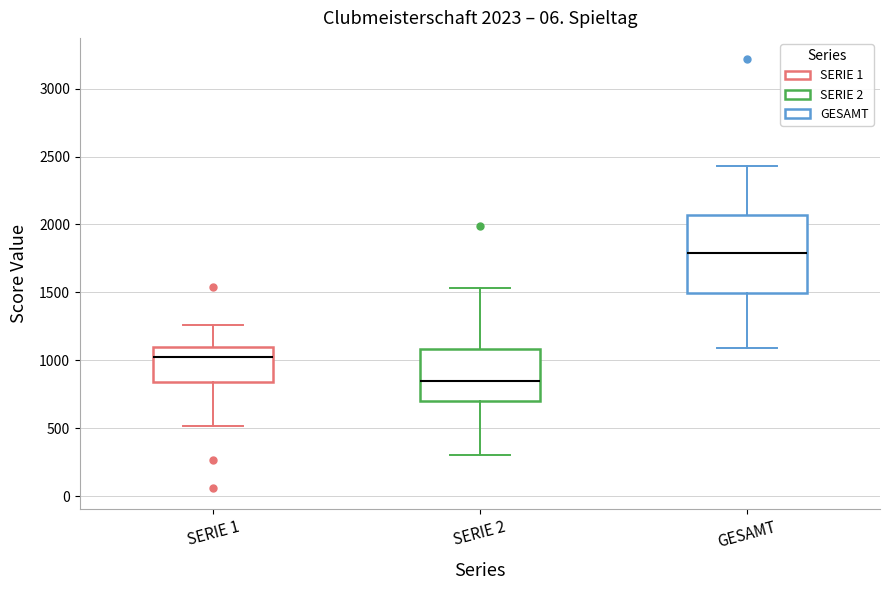

Which box is the tallest, from its lower edge to its upper edge?

GESAMT